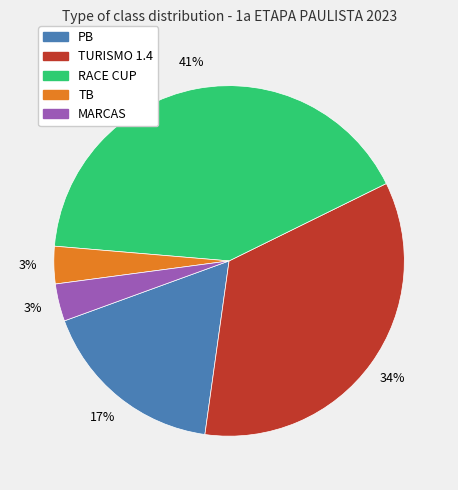

What is the ratio of the value at TURISMO 1.4 to the value at RACE CUP?

0.8